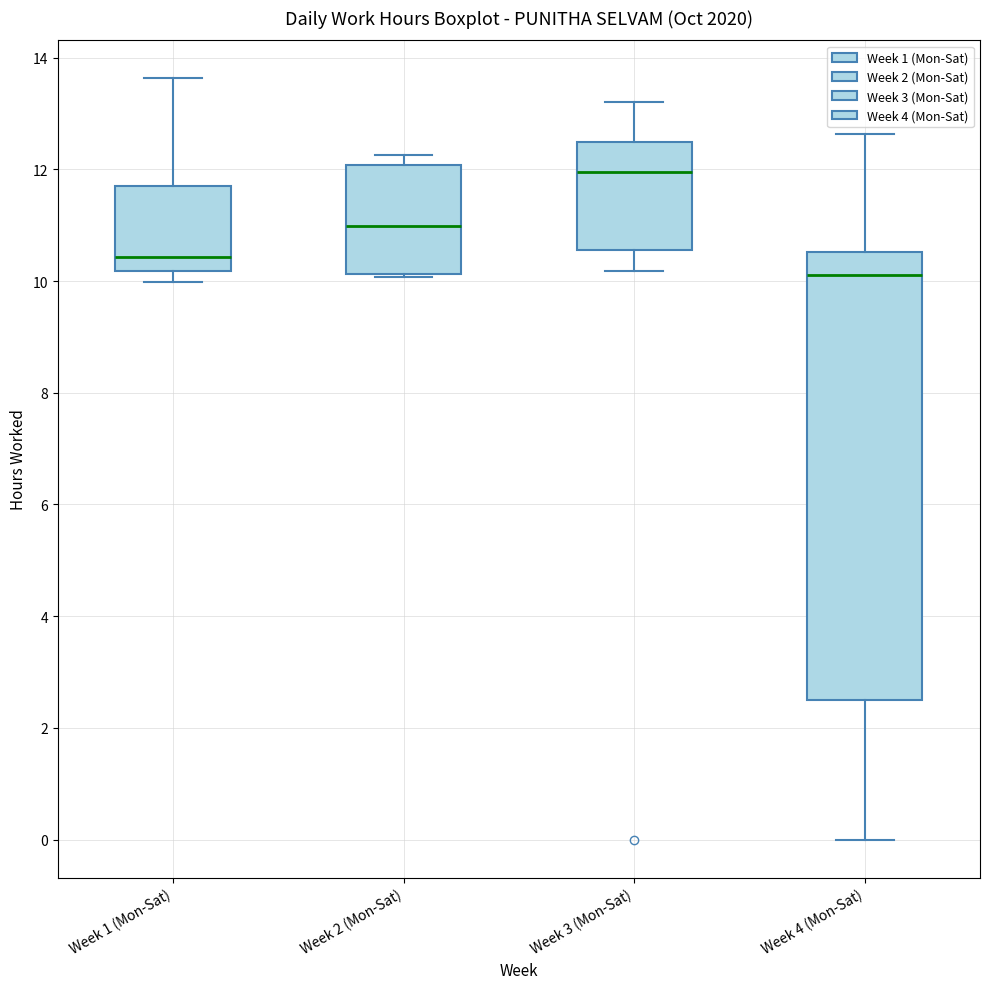

Reading left to right, read every box against the y-axis: the position of its median line, the range the box covers, and the ends of its whiskers. The values are not printed on the chart, so give them approximately, as read against the axis.

Week 1 (Mon-Sat): median 10.4, box 10.2 to 11.8, whiskers 10.0 to 13.6
Week 2 (Mon-Sat): median 11.0, box 10.2 to 12.0, whiskers 10.0 to 12.2
Week 3 (Mon-Sat): median 12.0, box 10.6 to 12.4, whiskers 10.2 to 13.2
Week 4 (Mon-Sat): median 10.2, box 2.6 to 10.6, whiskers 0.0 to 12.6